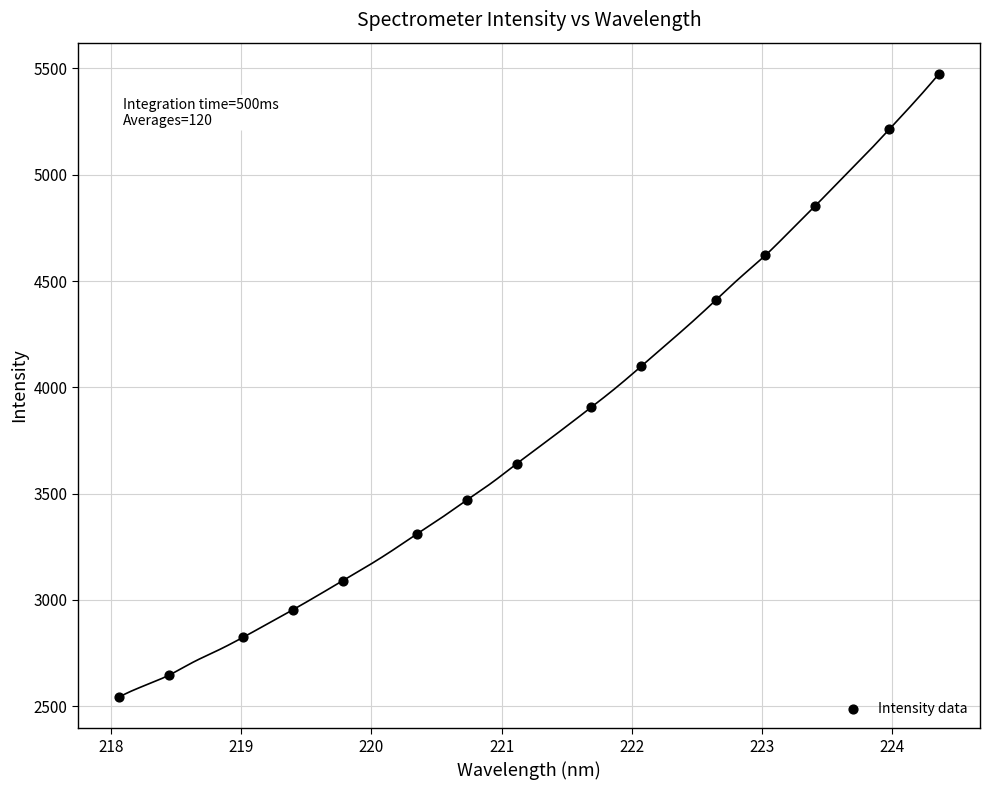

What is the range of Y values (max minus min)?

2932.9